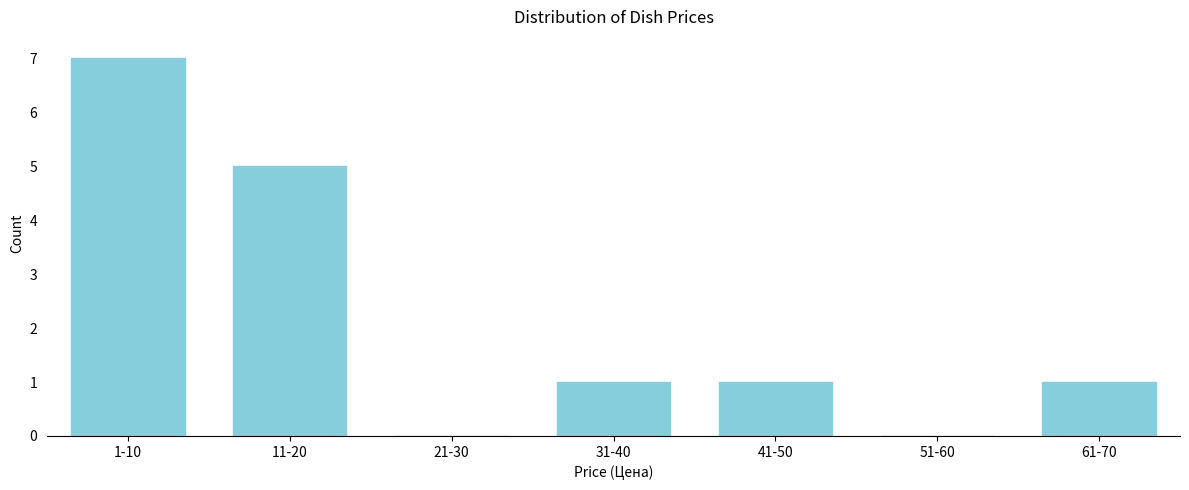

Reading left to right, transcribe all the data shown in this chart.

1-10=7	11-20=5	21-30=0	31-40=1	41-50=1	51-60=0	61-70=1